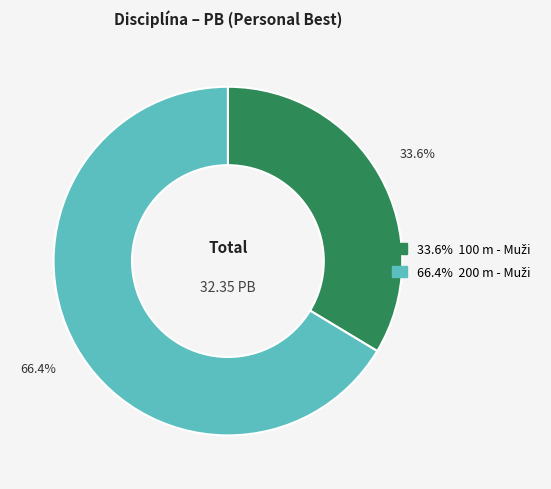

Is there any slice that represents more than half of the pie?

Yes